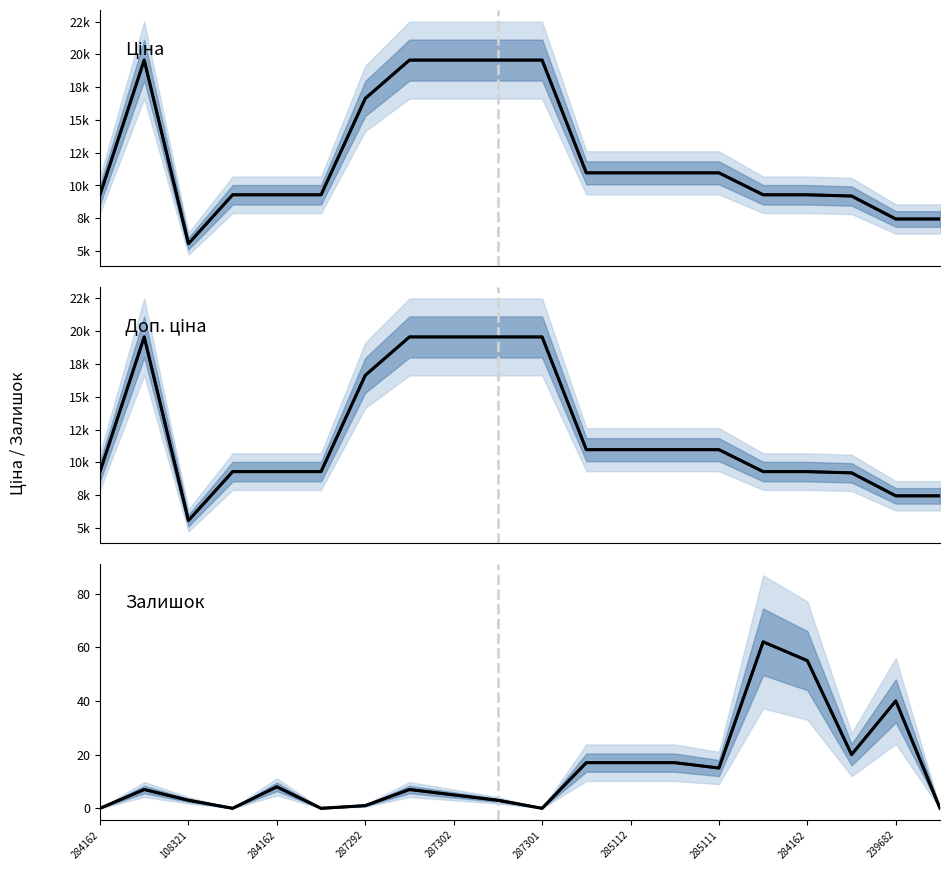

At which category does Залишок (ref) reach its first local peak?

108321